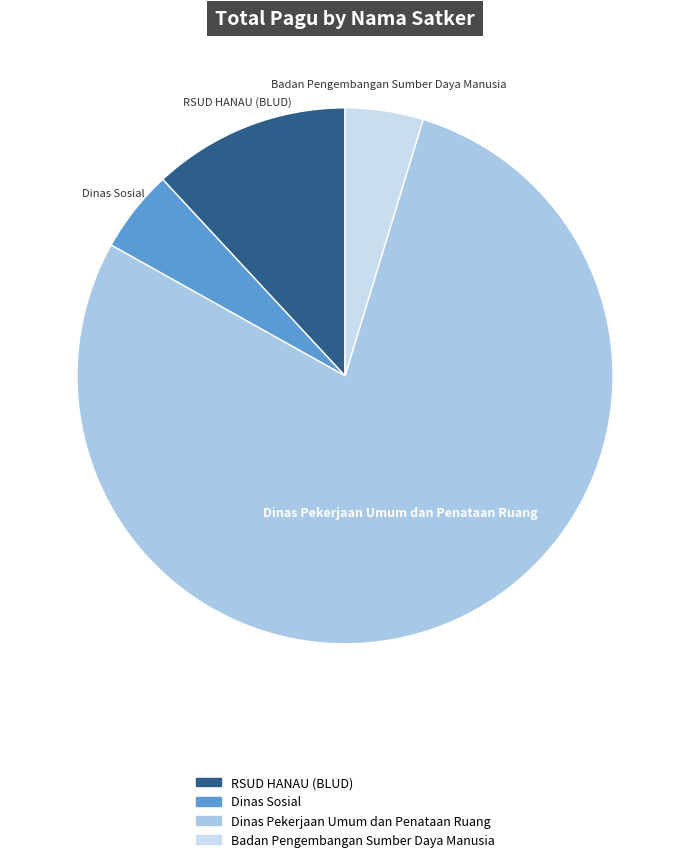

How many slices are in this pie chart?

4